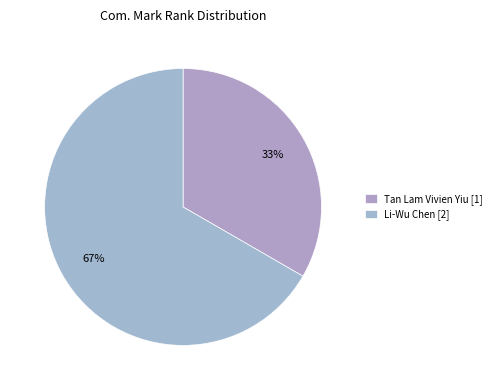

What percentage is the Tan Lam Vivien Yiu slice, to the nearest percent?

33%